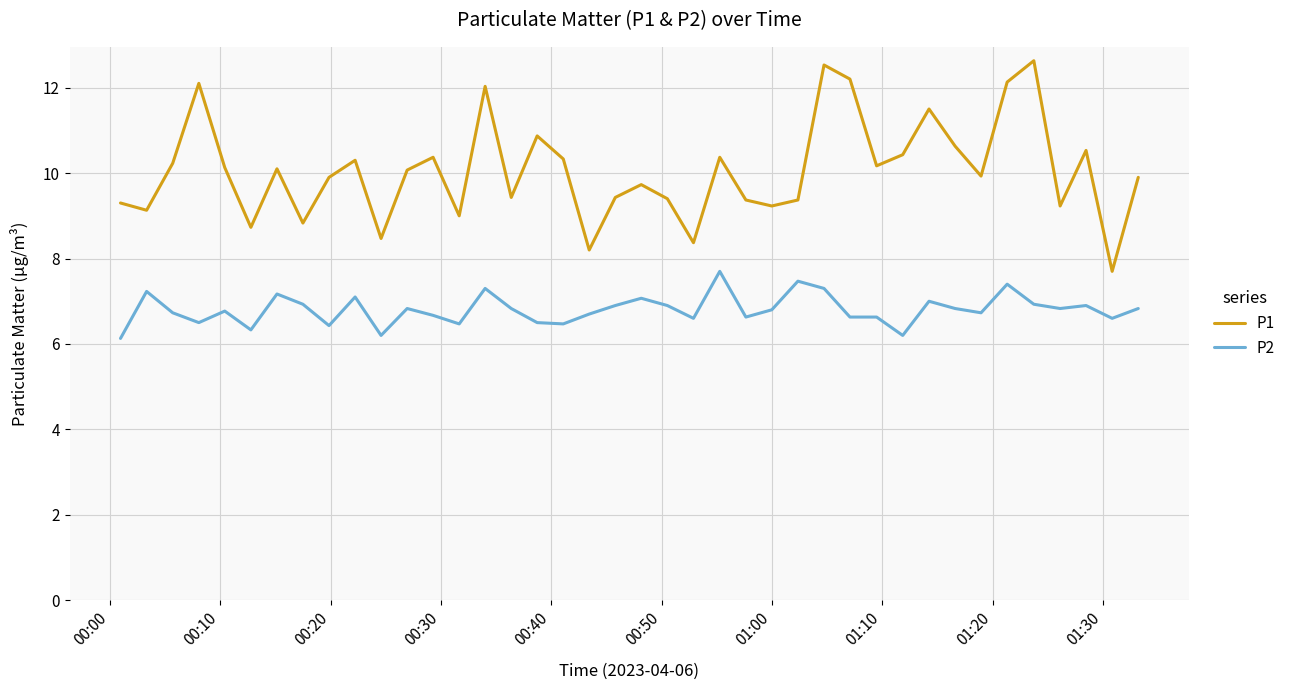

What is the smallest value displayed?

6.1